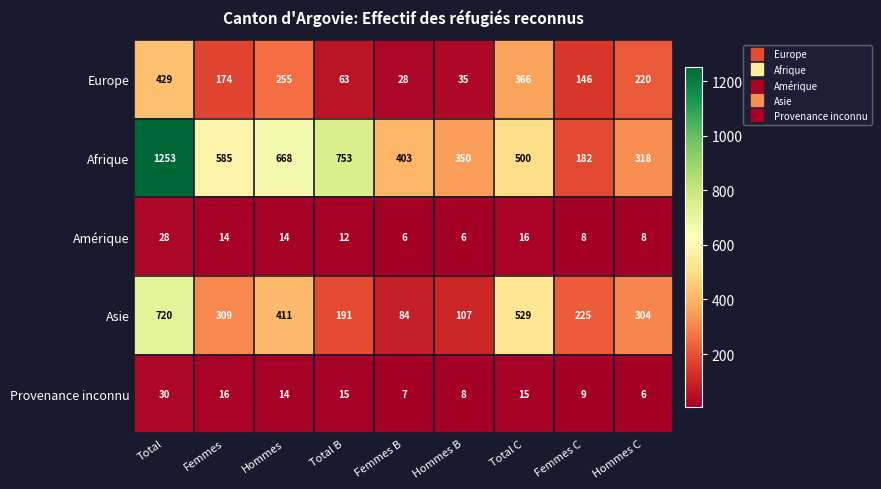

Where is Afrique nearest to the value 717?

Total B